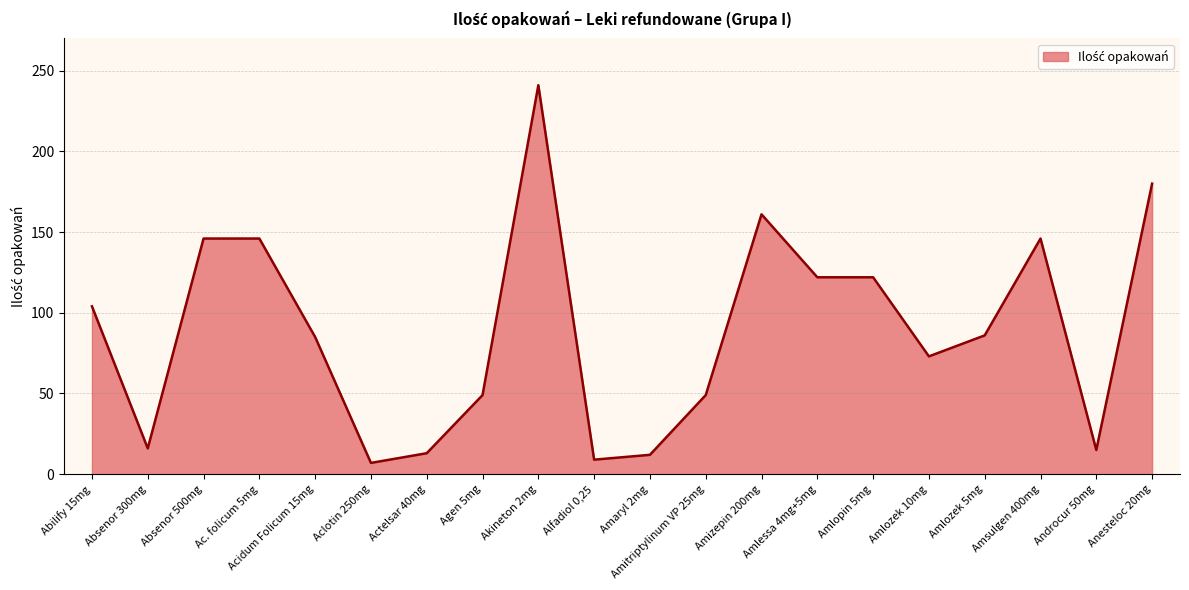

What is the approximate value at Absenor 300mg?

16